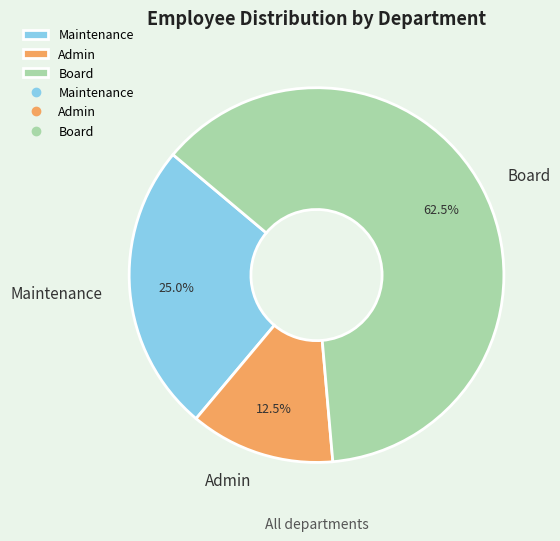

To the nearest percent, what is the combined percentage of Admin and Board?

75%